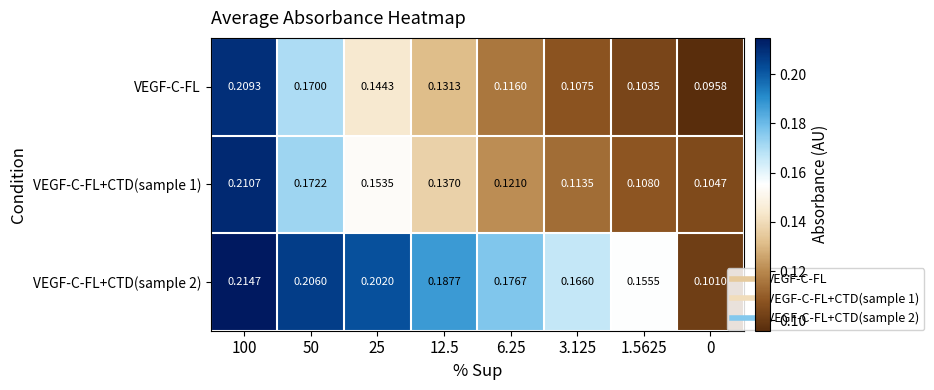

Which series has the widest spread of values?

VEGF-C-FL+CTD(sample 2)